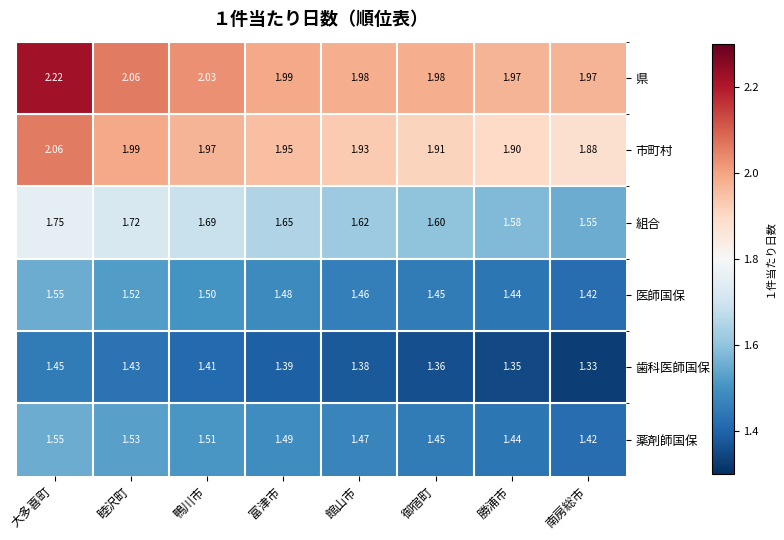

Rank the series at 富津市 from lowest to highest value.

歯科医師国保, 医師国保, 薬剤師国保, 組合, 市町村, 県